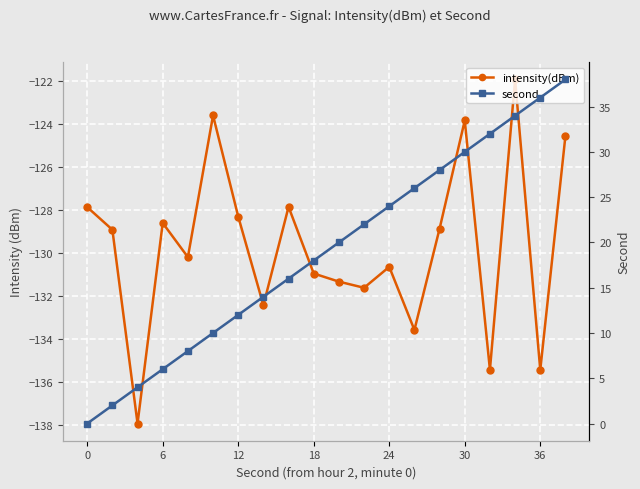

What is the difference between the maximum and minimum values in the second series?

38.0